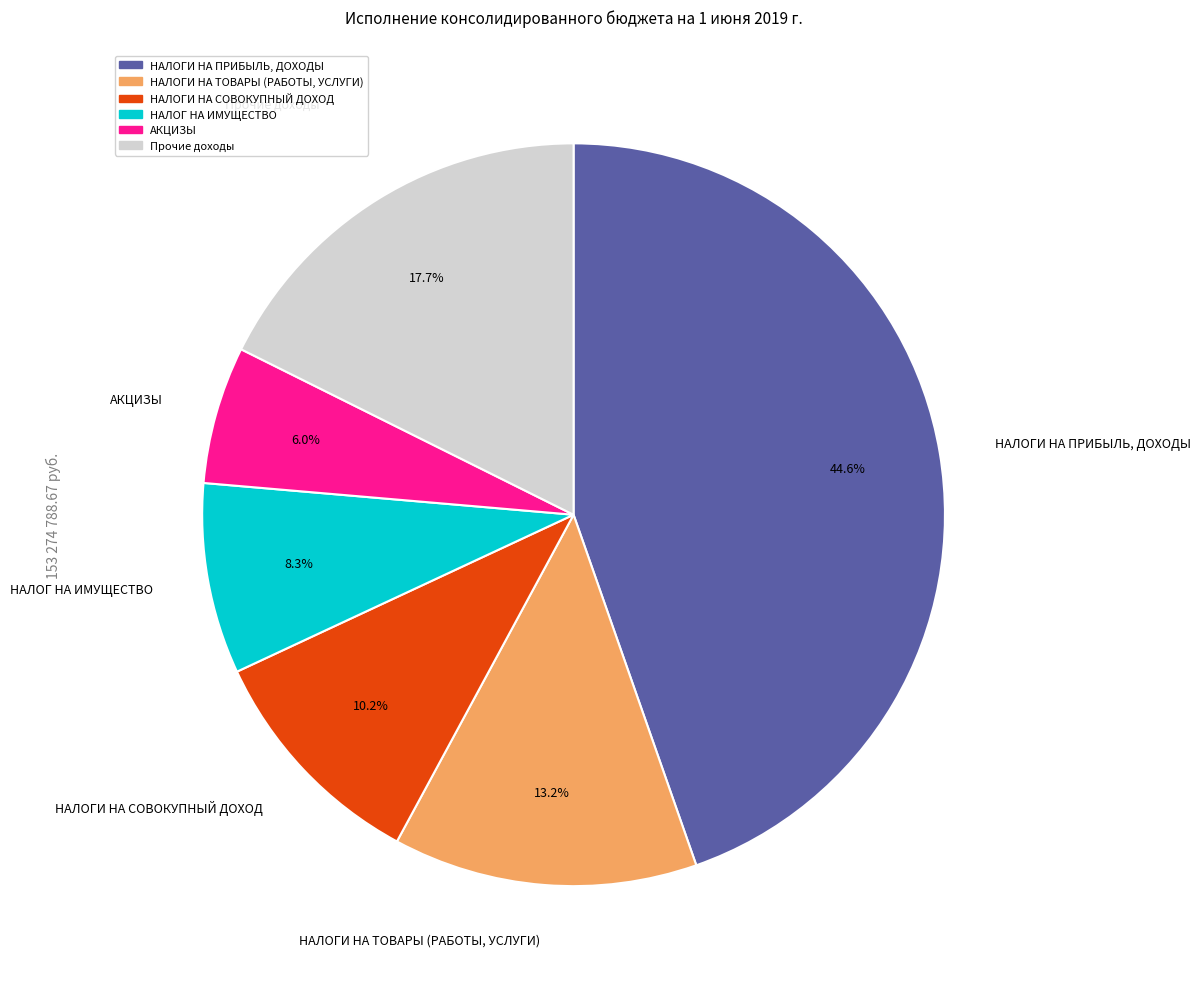

What is the smallest slice in the pie chart?

АКЦИЗЫ